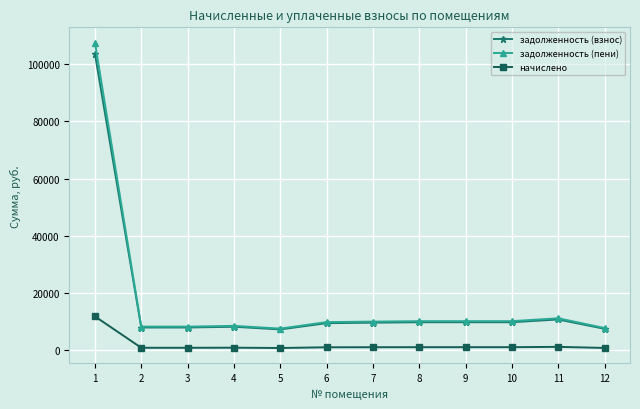

Is the value of начислено at 5 greater than the value of задолженность (взнос) at 8?

No